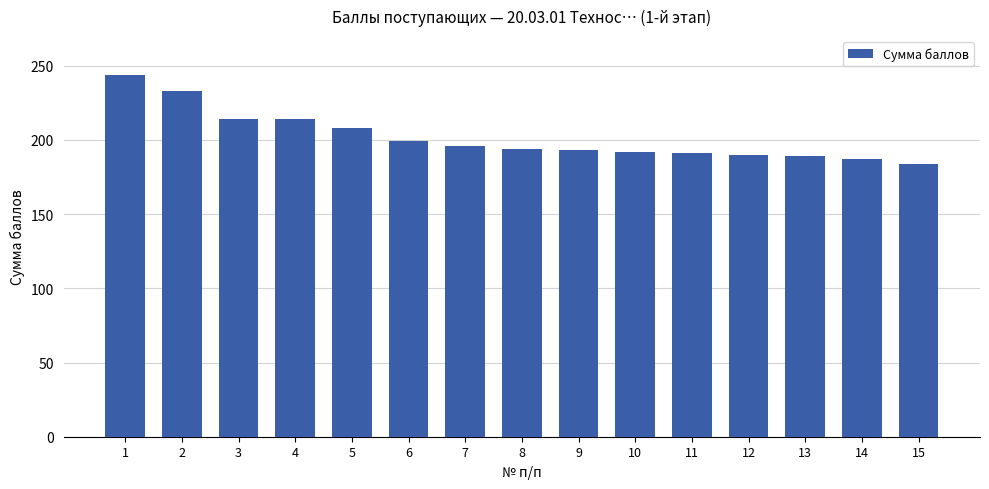

What is the ratio of the value at 9 to the value at 1?

0.8